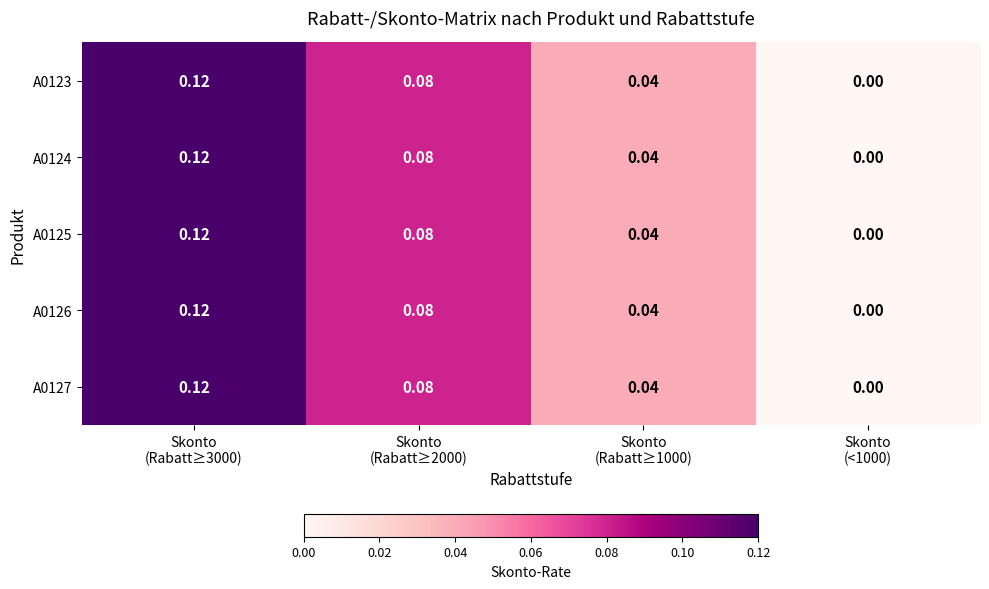

Count the number of data series in this chart.

5